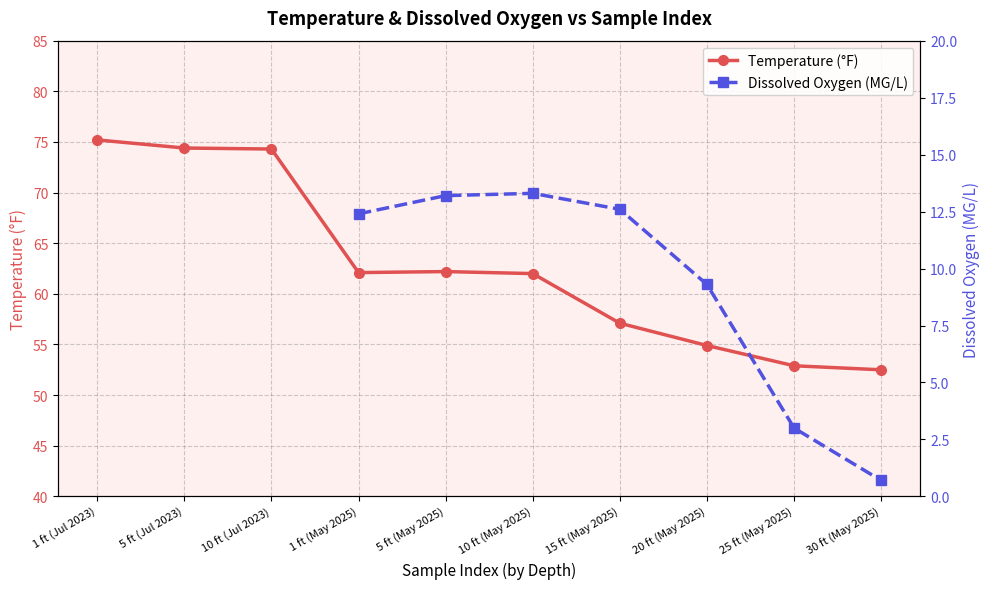

Rank the categories by Temperature (°F) value from lowest to highest.

30 ft (May 2025), 25 ft (May 2025), 20 ft (May 2025), 15 ft (May 2025), 10 ft (May 2025), 1 ft (May 2025), 5 ft (May 2025), 10 ft (Jul 2023), 5 ft (Jul 2023), 1 ft (Jul 2023)